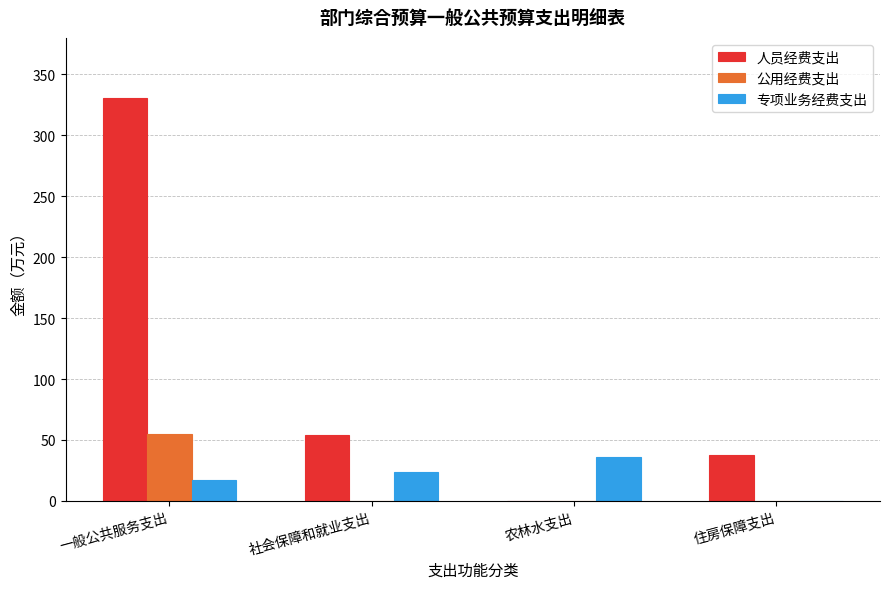

Which series changed the most between 一般公共服务支出 and 住房保障支出?

人员经费支出